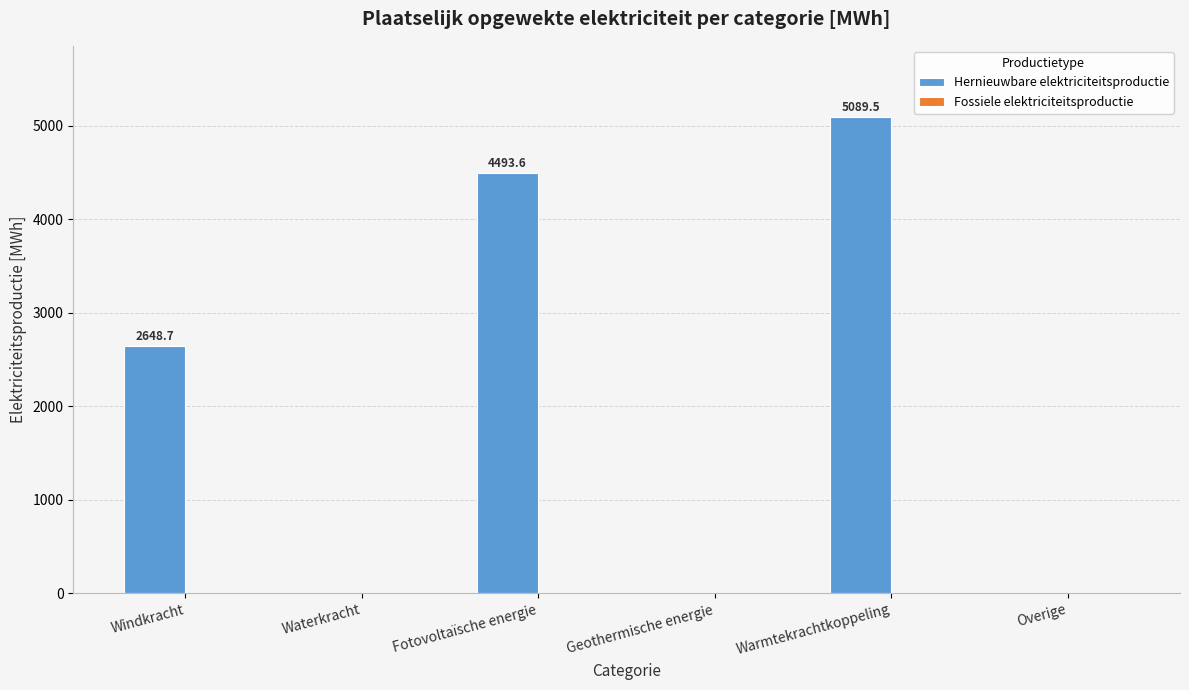

Is it true that the value at Geothermische energie is 1844.5?

False